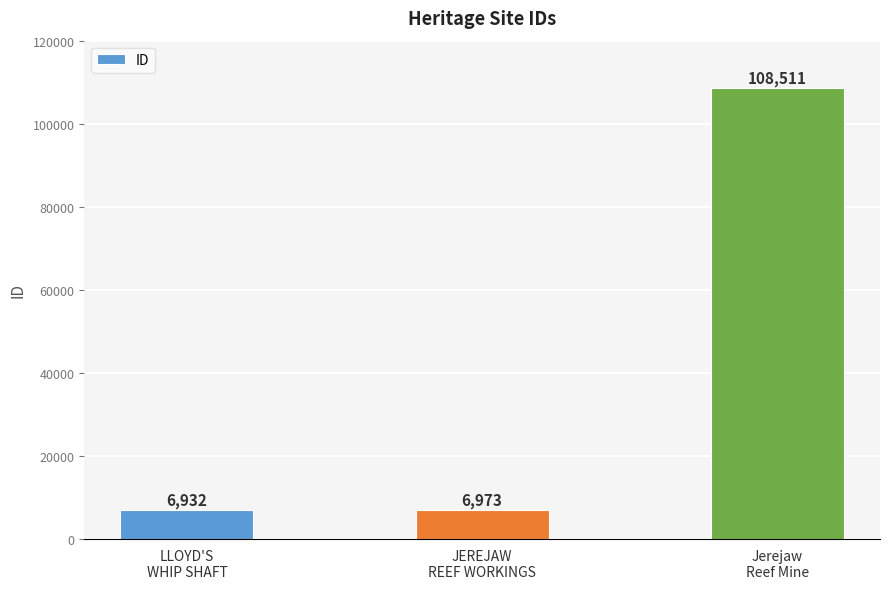

What is the label of the 3rd bar from the left?

Jerejaw
Reef Mine